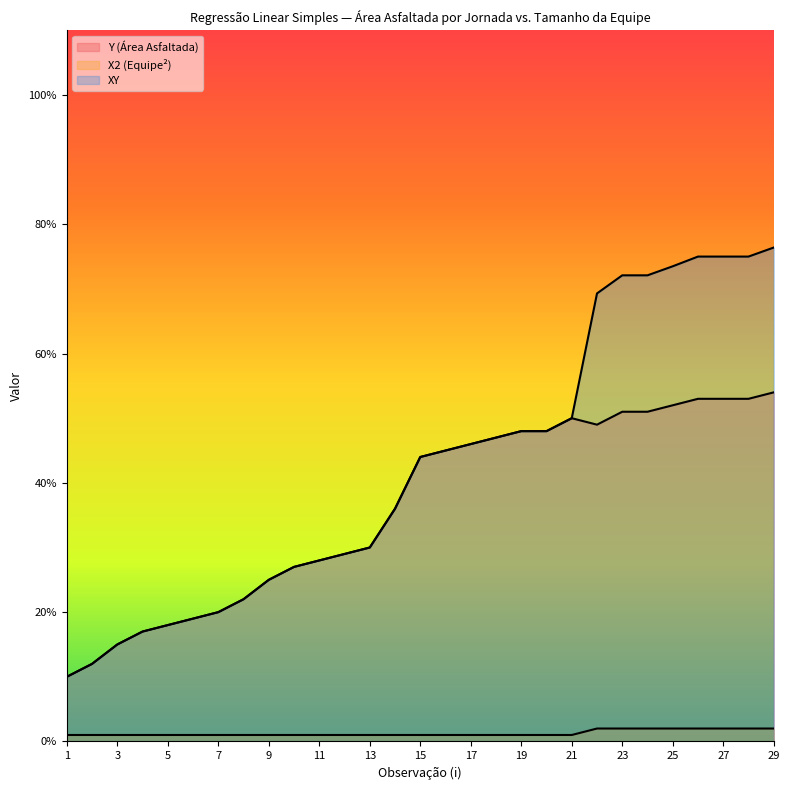

At which label is Y (Área Asfaltada) closest to 32?

13